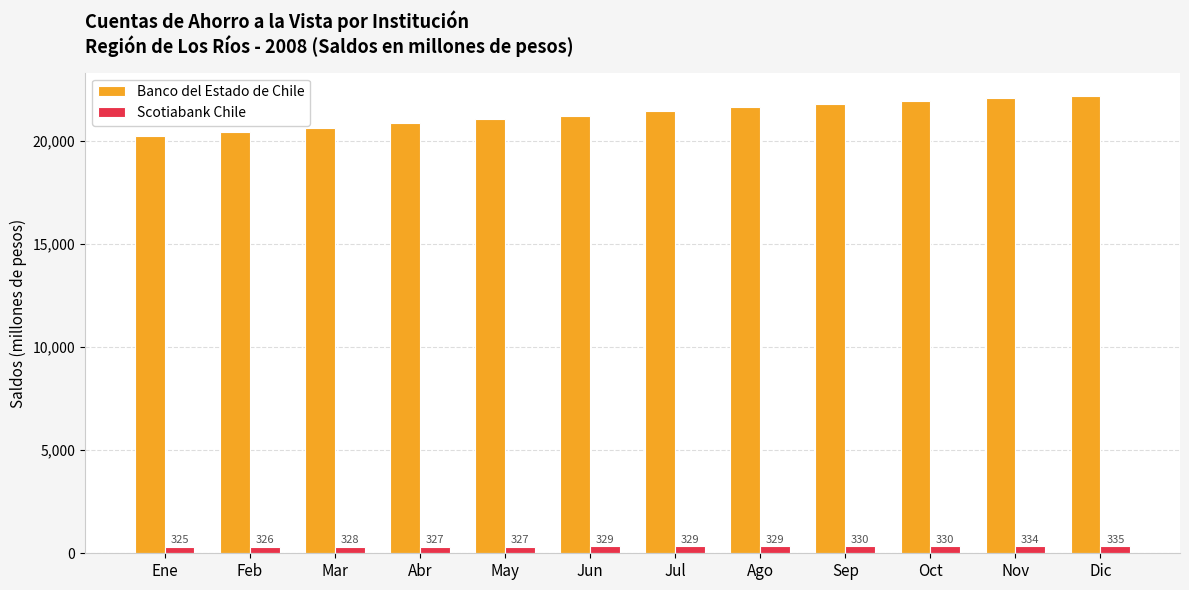

List the series in order of their peak value, highest first.

Banco del Estado de Chile, Scotiabank Chile